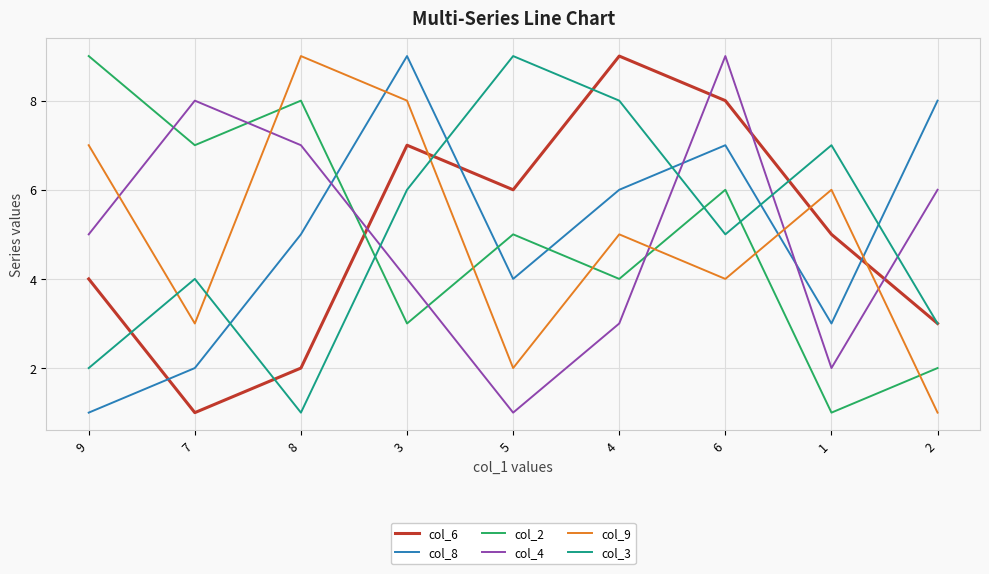

Which category has the lowest value in the col_2 series?

1